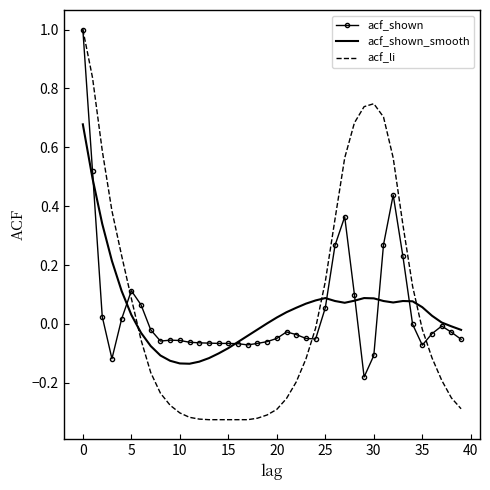

Which series has the largest range (max minus min)?

acf_li